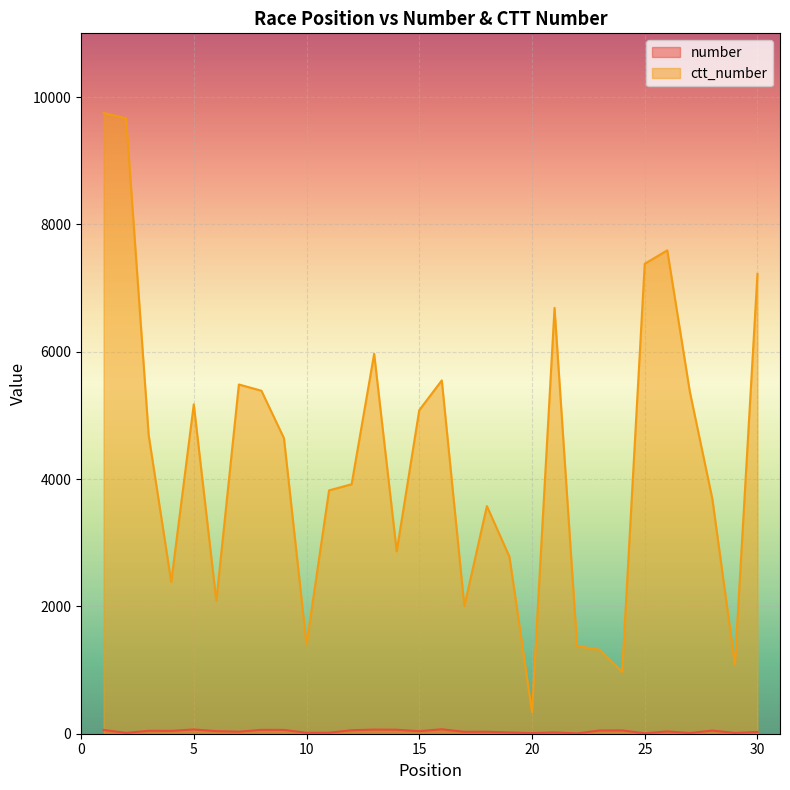

Which series has the largest total across all categories?

ctt_number